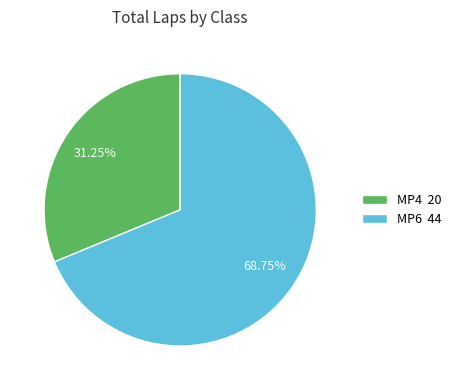

Is MP4 20 the majority of the pie?

No